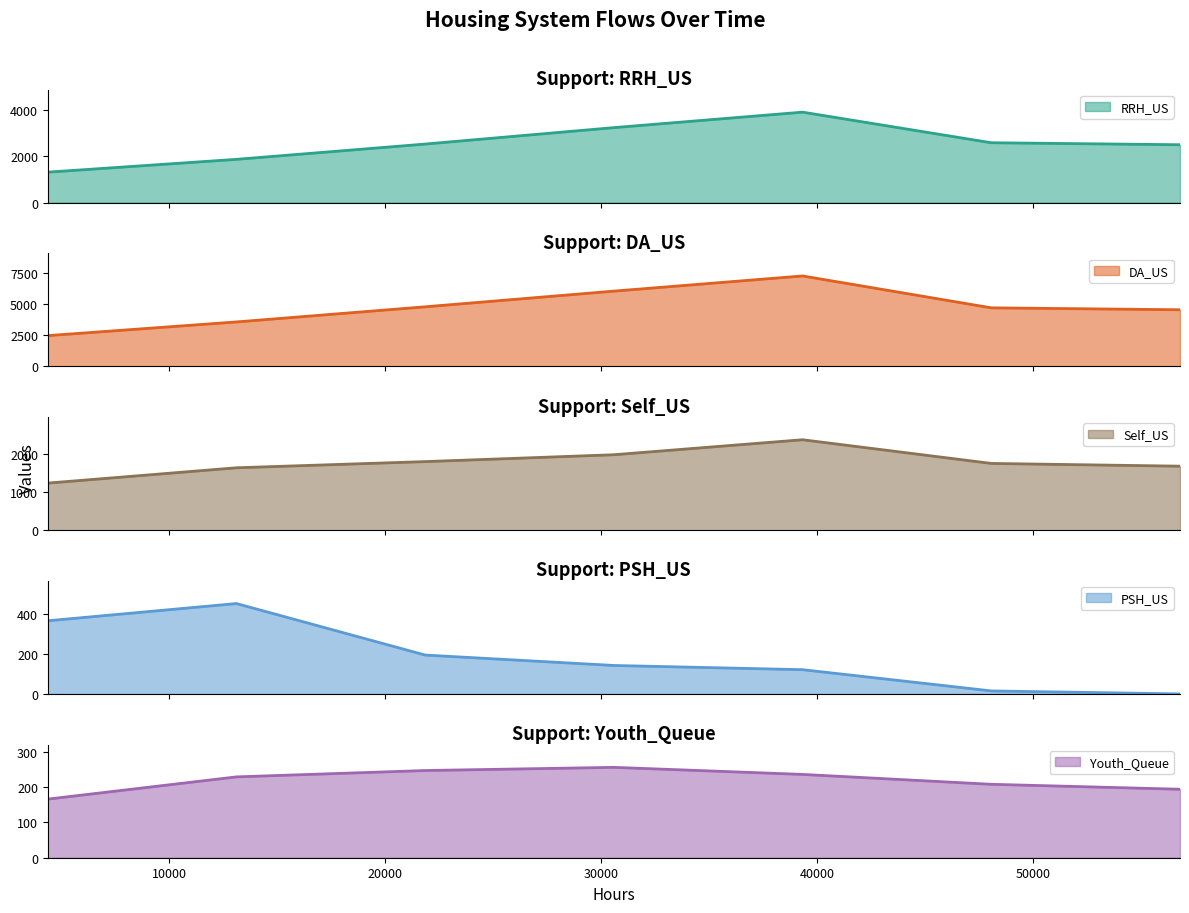

List the series in order of their peak value, highest first.

DA_US, RRH_US, Self_US, PSH_US, Youth_Queue